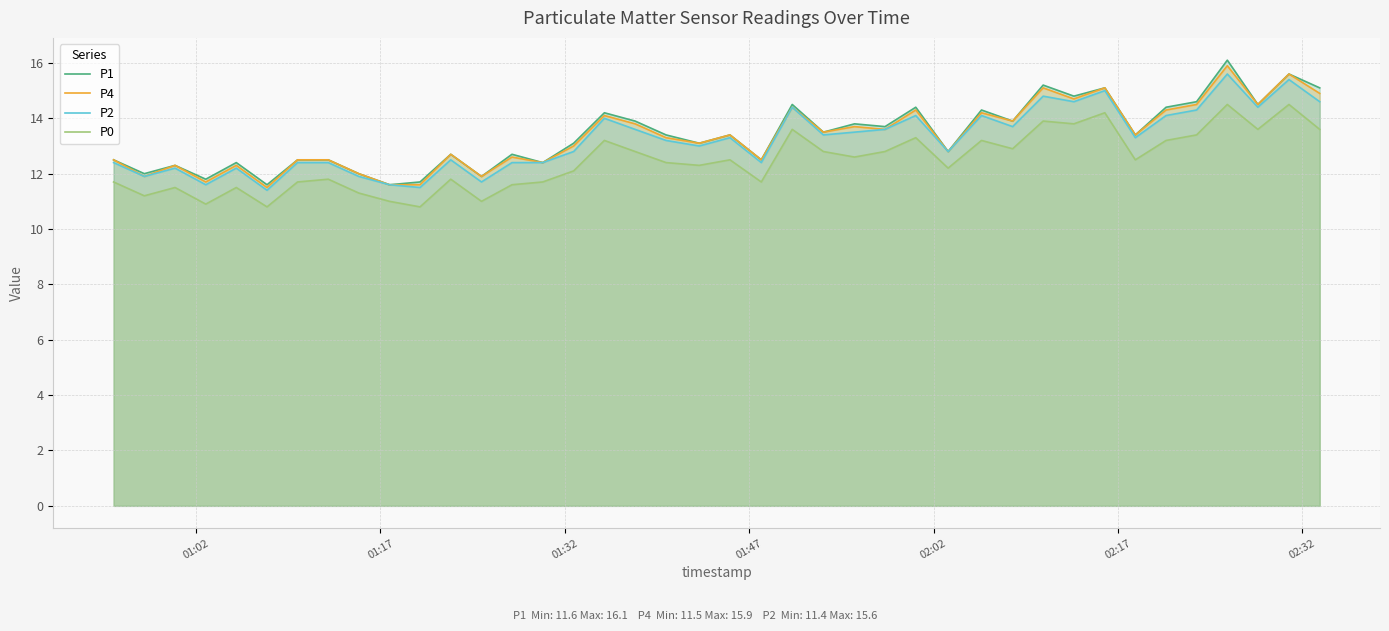

What is the maximum value shown in the chart?

16.1